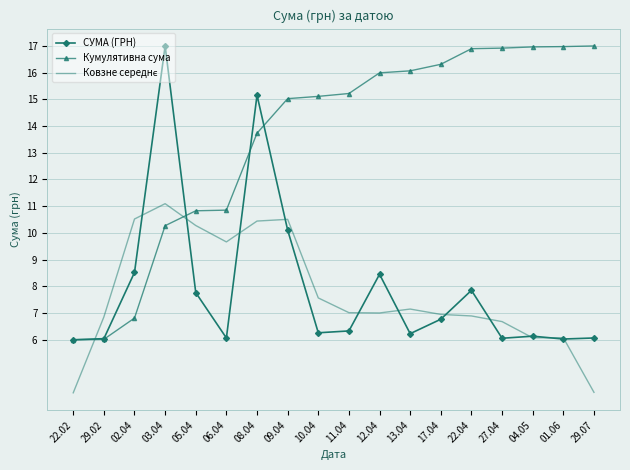

Where is СУМА (ГРН) nearest to the value 11?

09.04